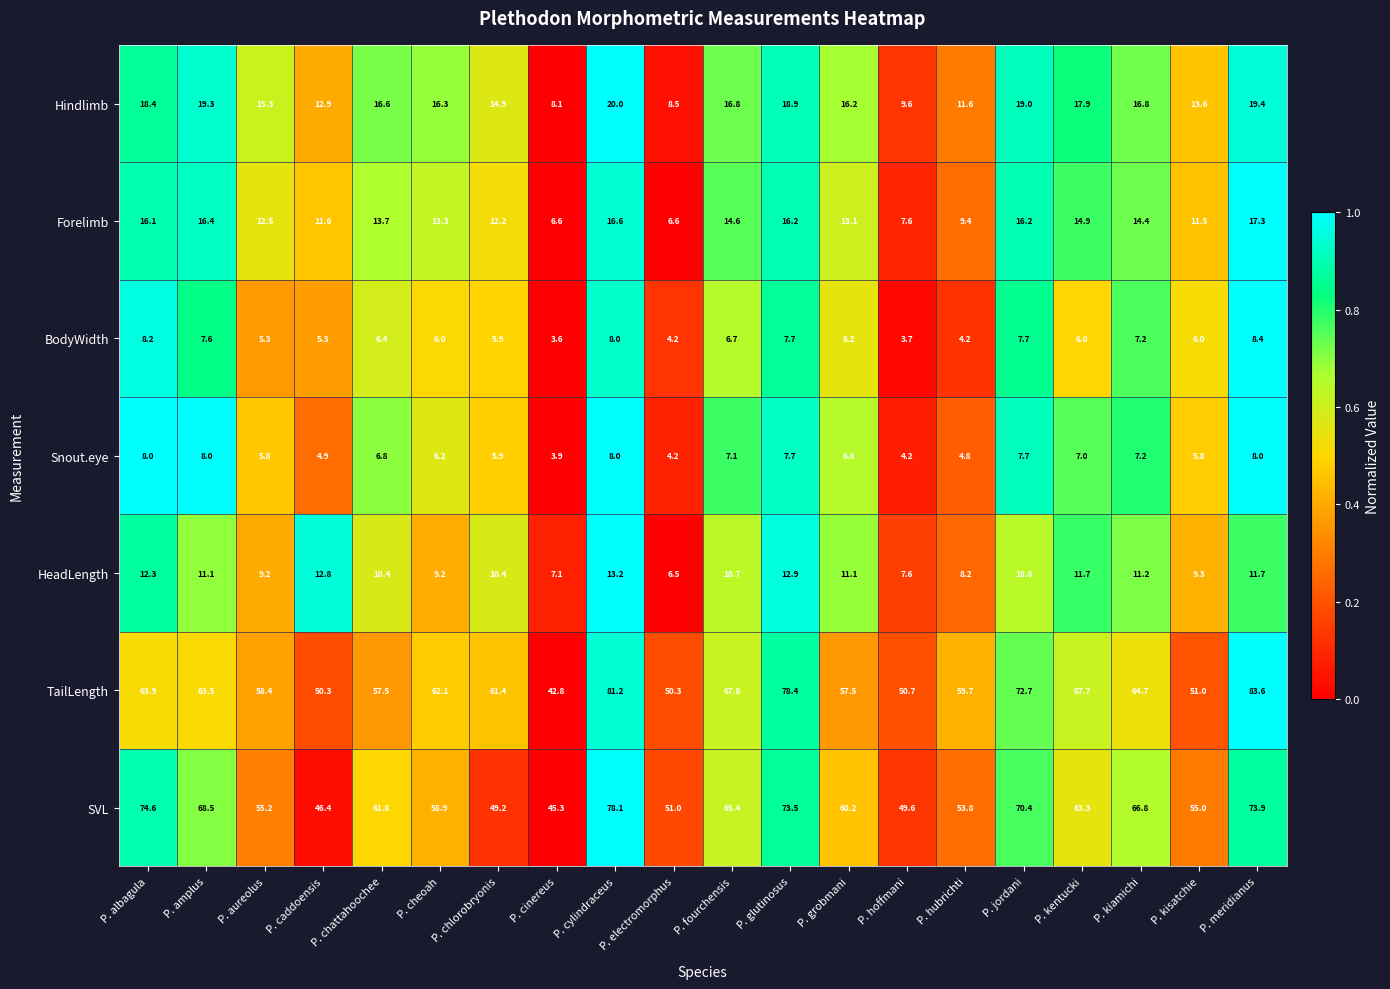

Which series has the largest range (max minus min)?

TailLength